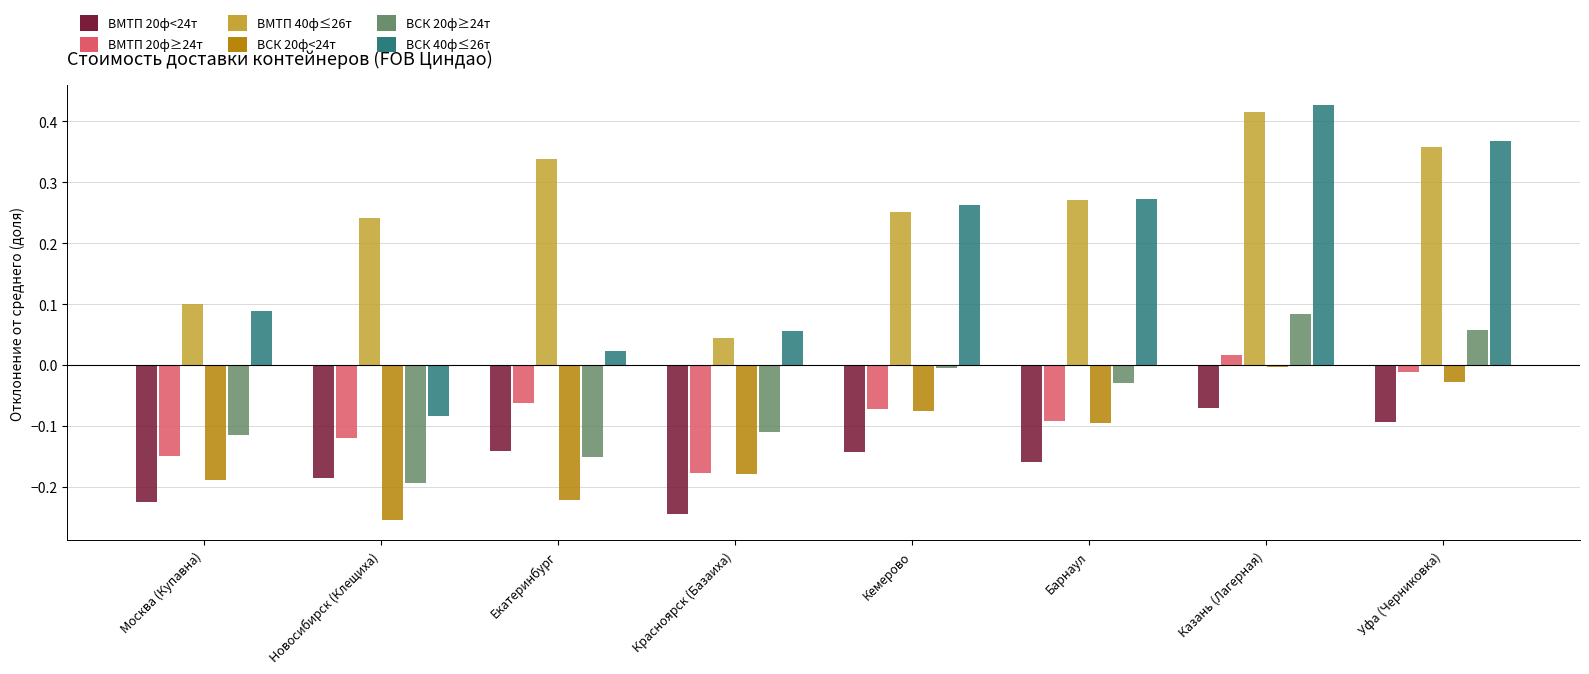

What are all the series names shown in the legend?

ВМТП 20ф<24т, ВМТП 20ф≥24т, ВМТП 40ф≤26т, ВСК 20ф<24т, ВСК 20ф≥24т, ВСК 40ф≤26т